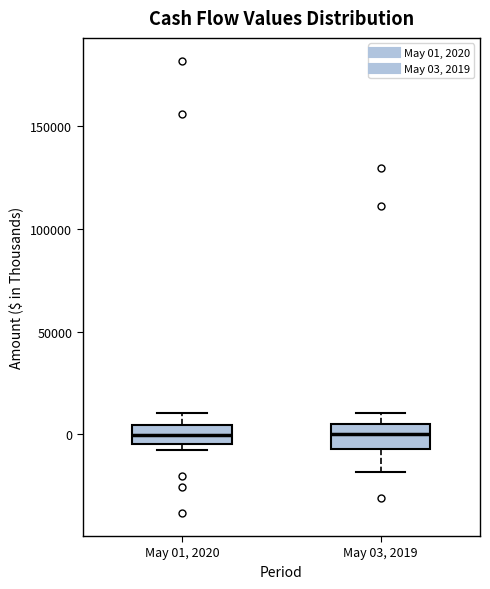

Reading left to right, read every box against the y-axis: the position of its median line, the range the box covers, and the ends of its whiskers. The values are not printed on the chart, so give them approximately, as read against the axis.

May 01, 2020: median 0, box -5000 to 5000, whiskers -10000 to 10000
May 03, 2019: median 0, box -5000 to 5000, whiskers -20000 to 10000